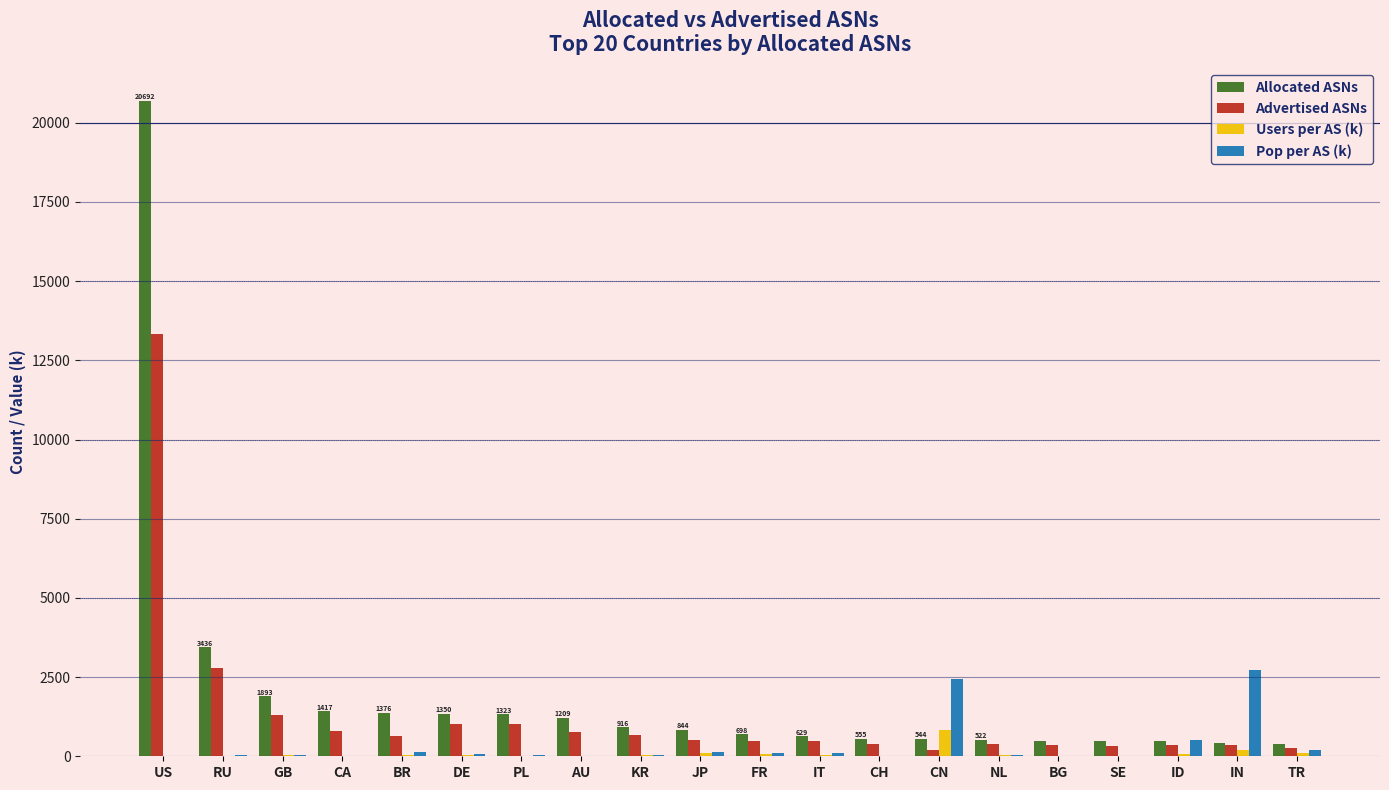

Which category has the highest value in the Advertised ASNs series?

US